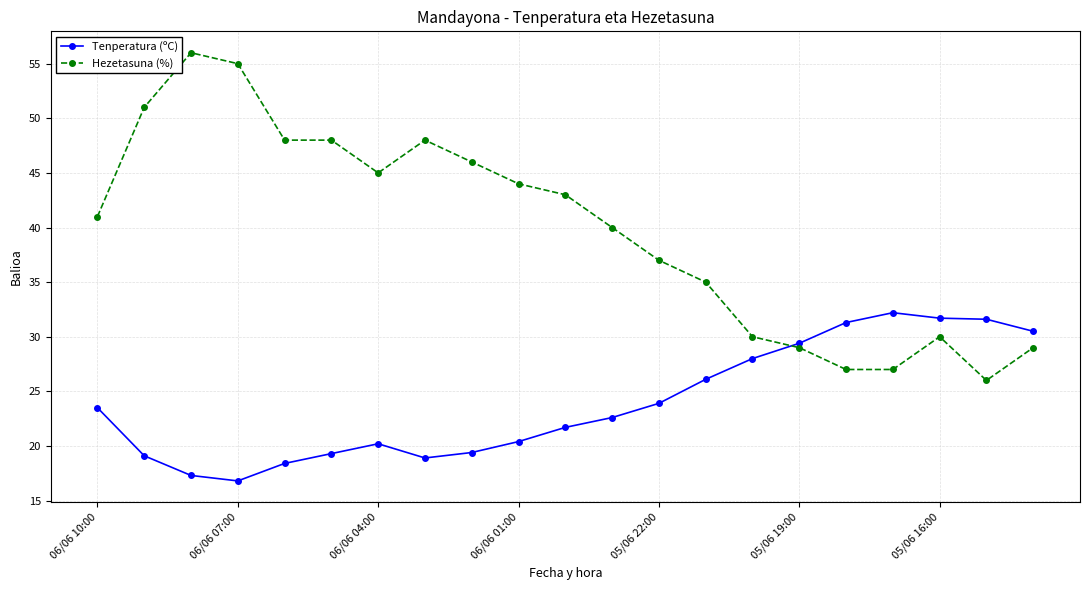

Which series has the widest spread of values?

Hezetasuna (%)